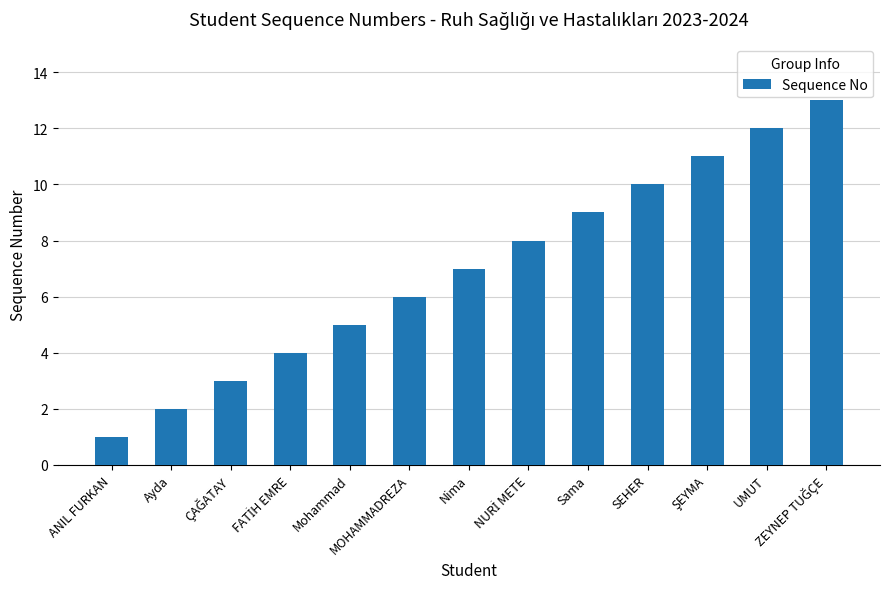

Reading left to right, transcribe all the data shown in this chart.

1	2	3	4	5	6	7	8	9	10	11	12	13